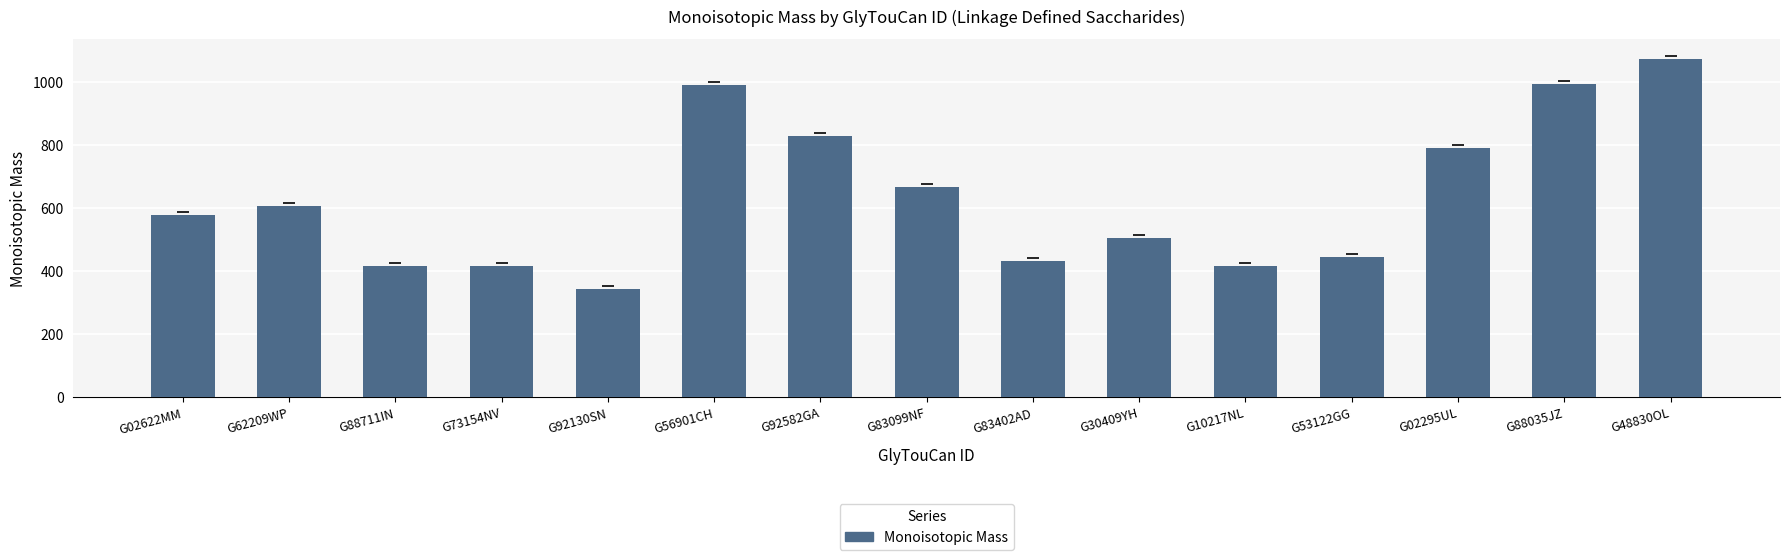

What is the sum of all values?

9481.0